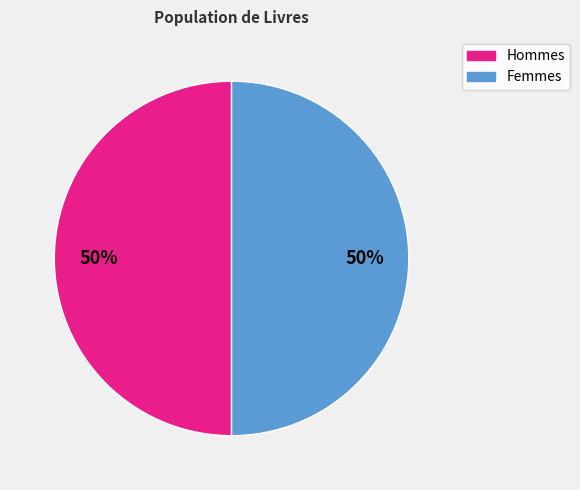

To the nearest percent, what is the average slice percentage?

50%